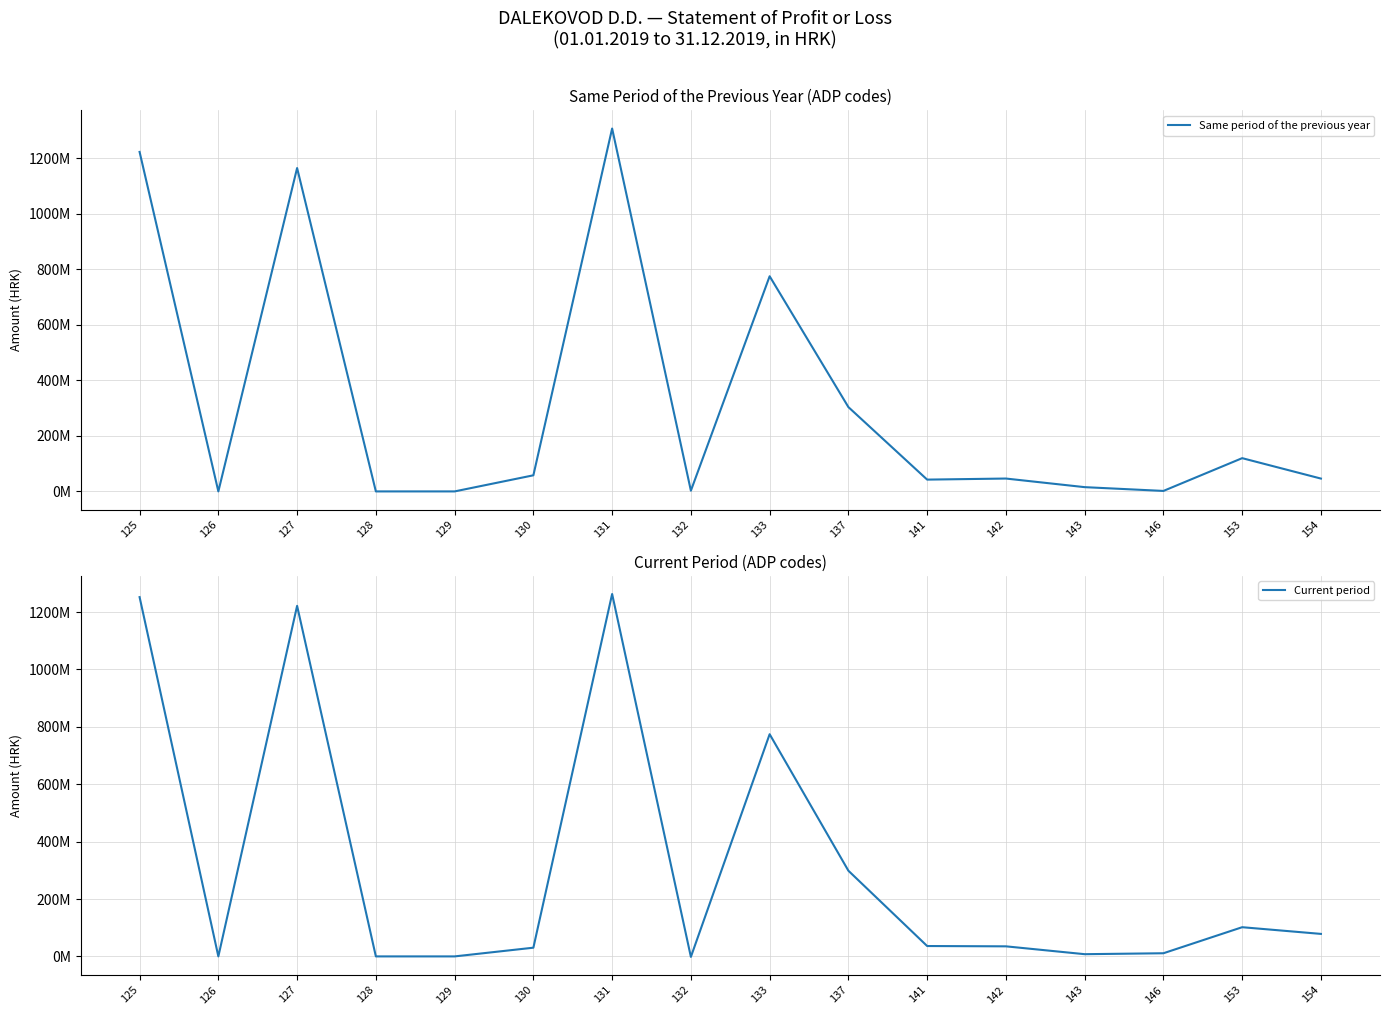

What is the difference between the highest and lowest values at 141?

6303451